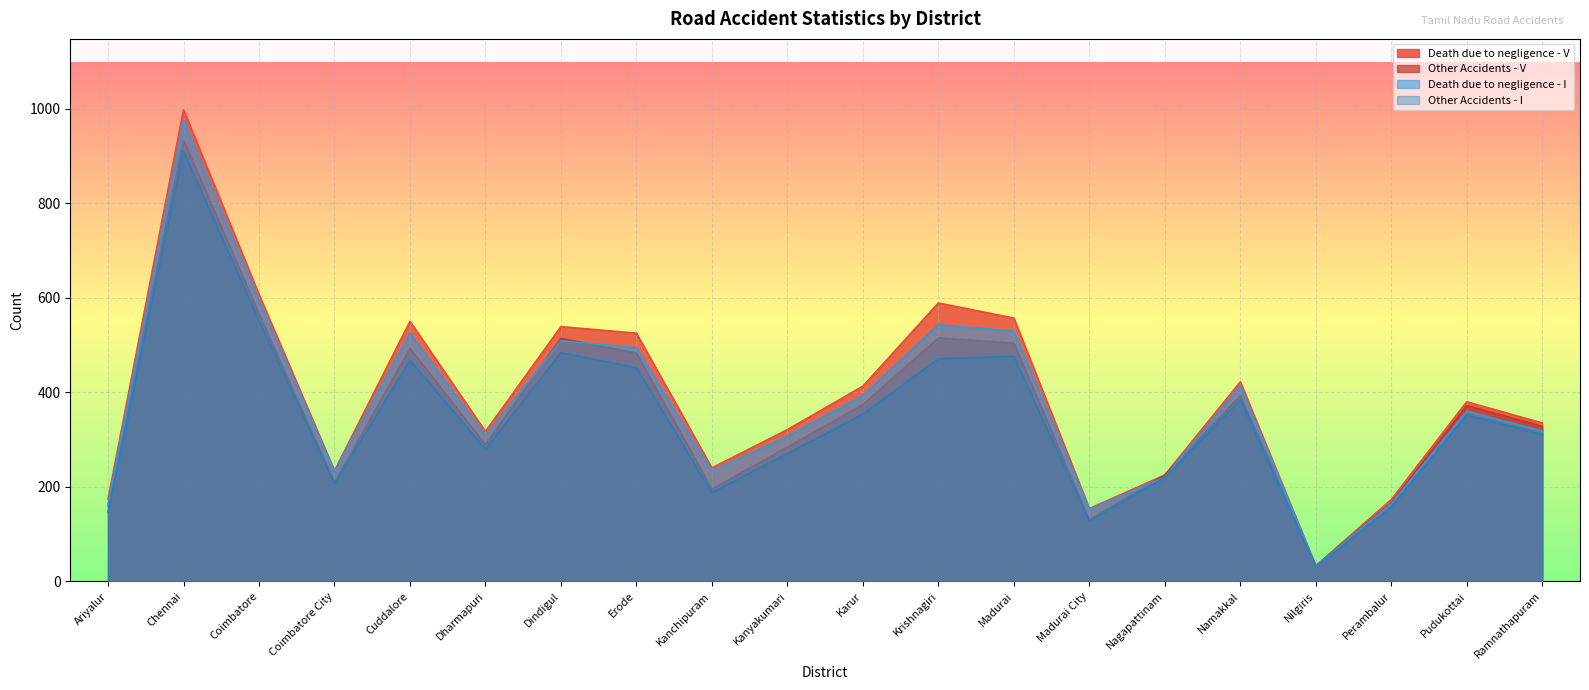

At how many categories does at least one series exceed 126?

19